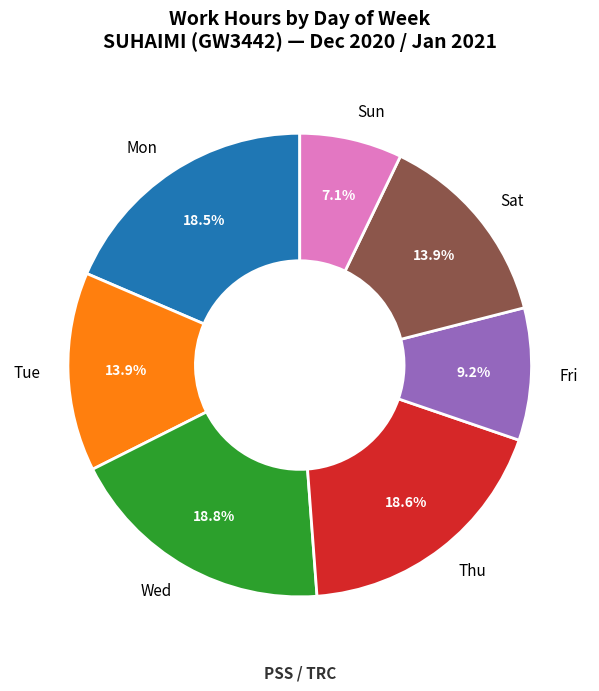

What portion of the pie excludes Wed?

81.2%